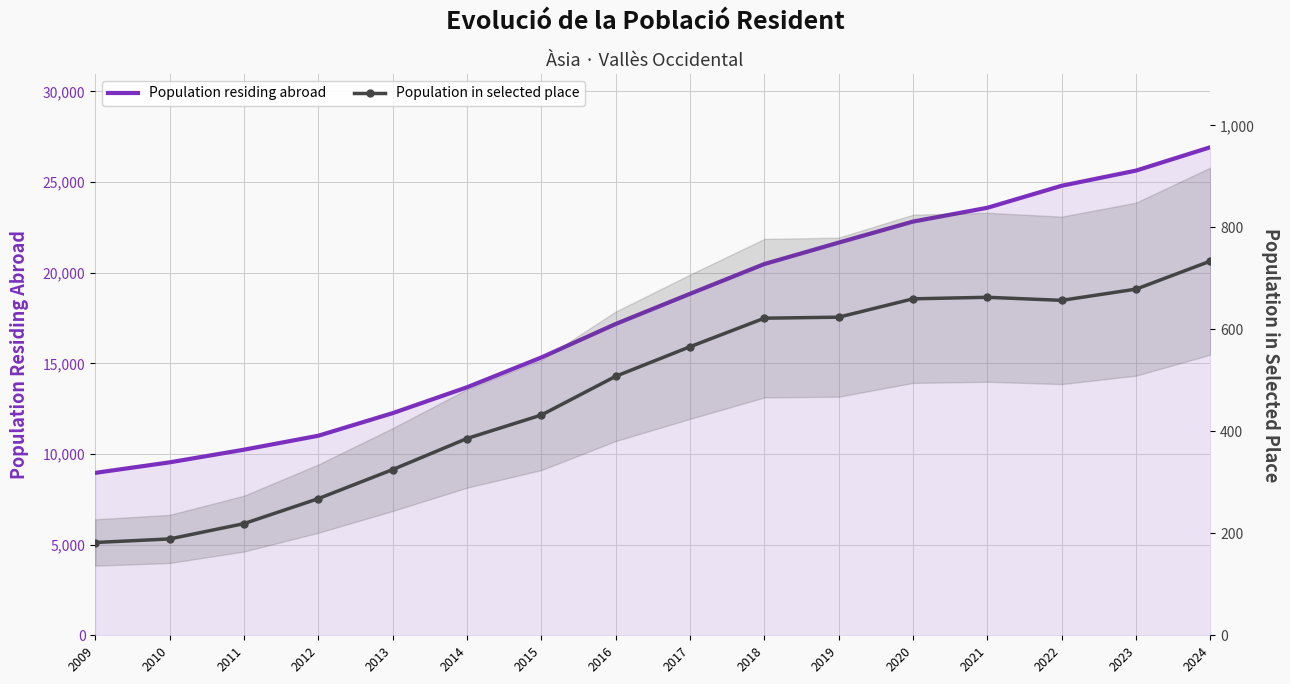

True or false: Population in selected place and Population residing abroad cross at least once.

False